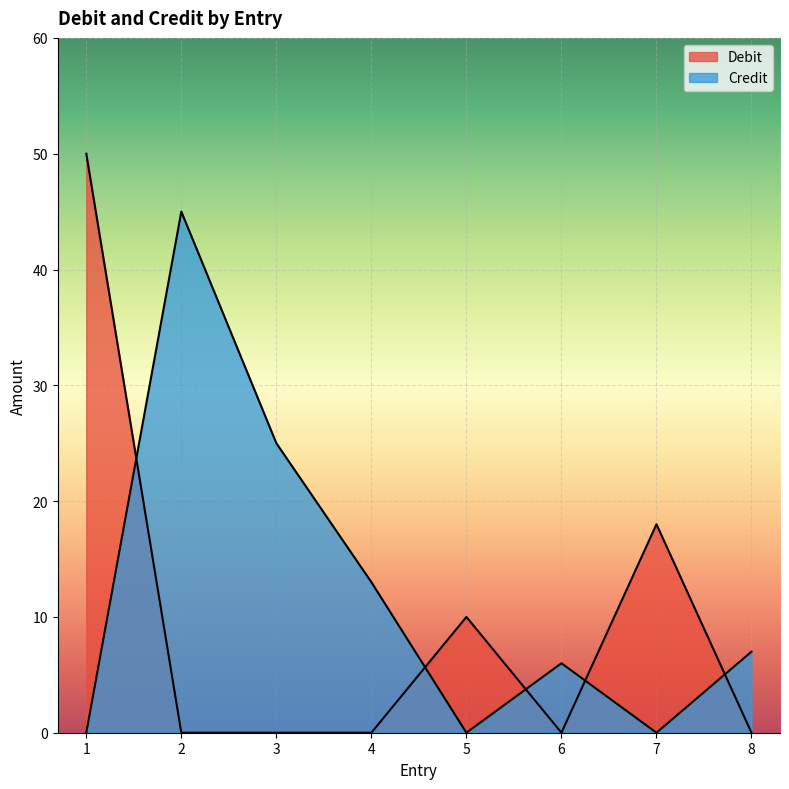

What is the sum of the Debit values at 7 and 2?

18